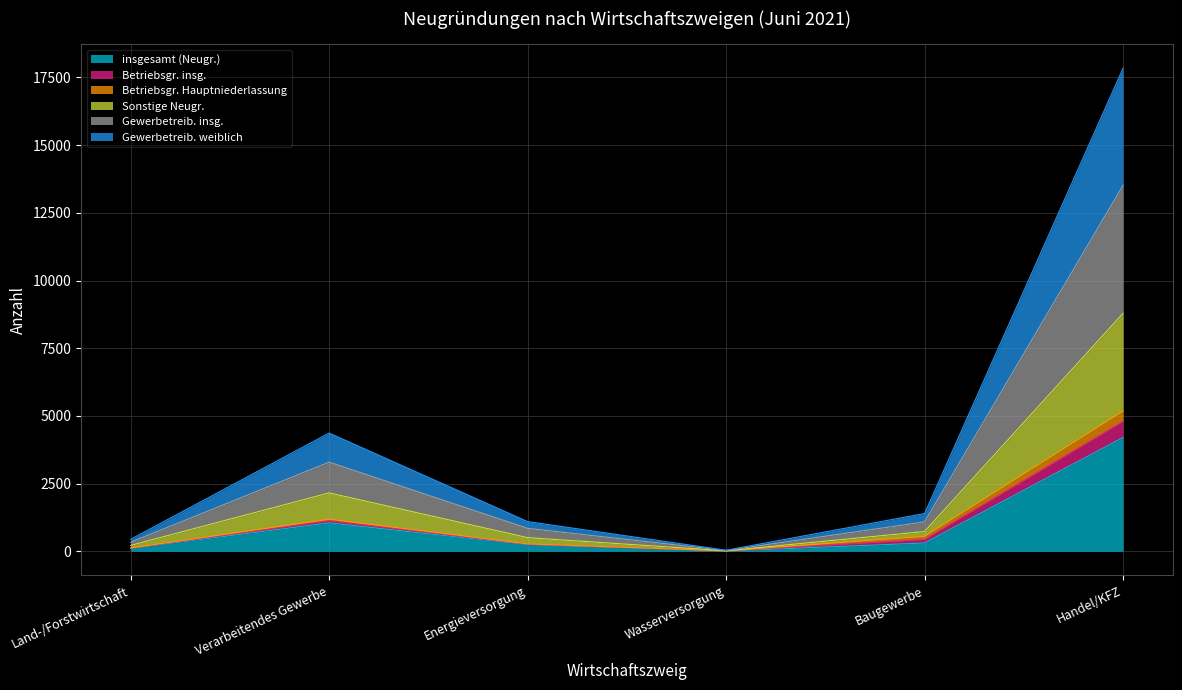

At which label does insgesamt (Neugr.) reach its peak?

Handel/KFZ